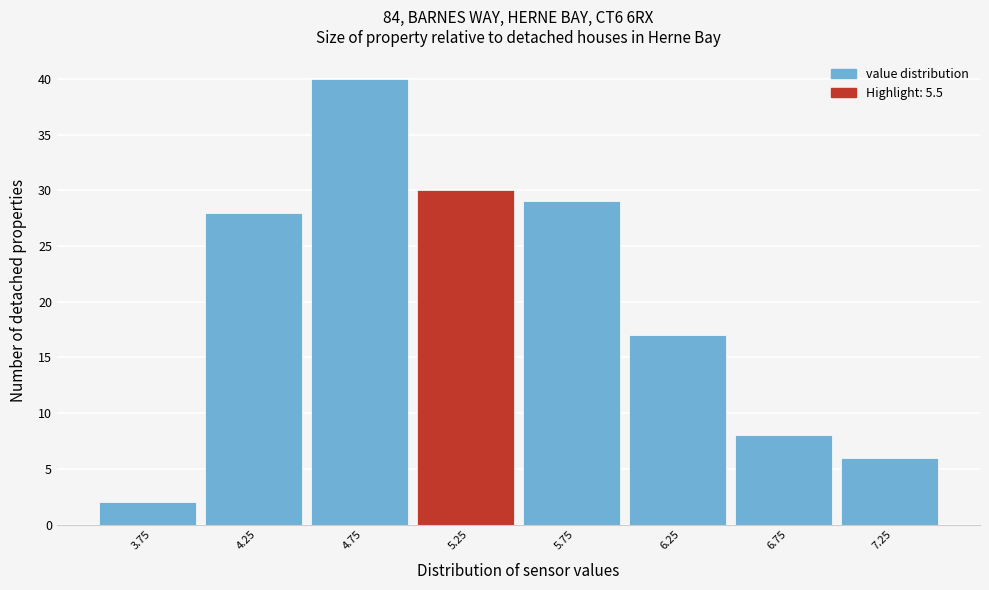

Reading left to right, extract all data points from this chart.

2	28	40	30	29	17	8	6